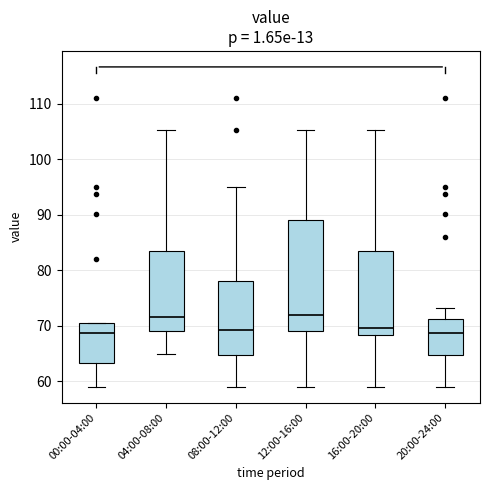

Reading left to right, read every box against the y-axis: the position of its median line, the range the box covers, and the ends of its whiskers. The values are not printed on the chart, so give them approximately, as read against the axis.

00:00-04:00: median 69, box 63 to 71, whiskers 59 to 71
04:00-08:00: median 72, box 69 to 84, whiskers 65 to 105
08:00-12:00: median 69, box 65 to 78, whiskers 59 to 95
12:00-16:00: median 72, box 69 to 89, whiskers 59 to 105
16:00-20:00: median 70, box 68 to 84, whiskers 59 to 105
20:00-24:00: median 69, box 65 to 71, whiskers 59 to 73